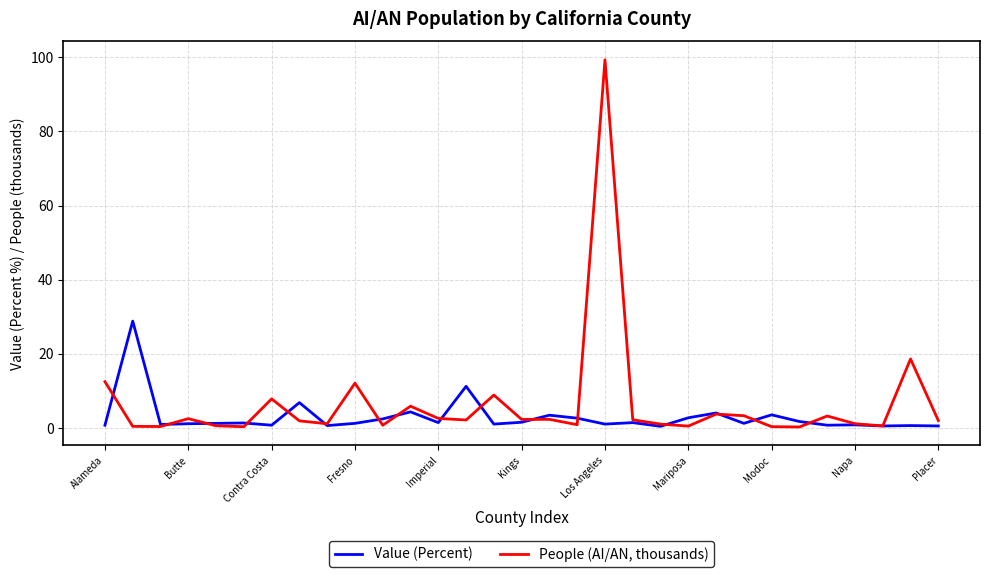

Which series has the widest spread of values?

People (AI/AN, thousands)